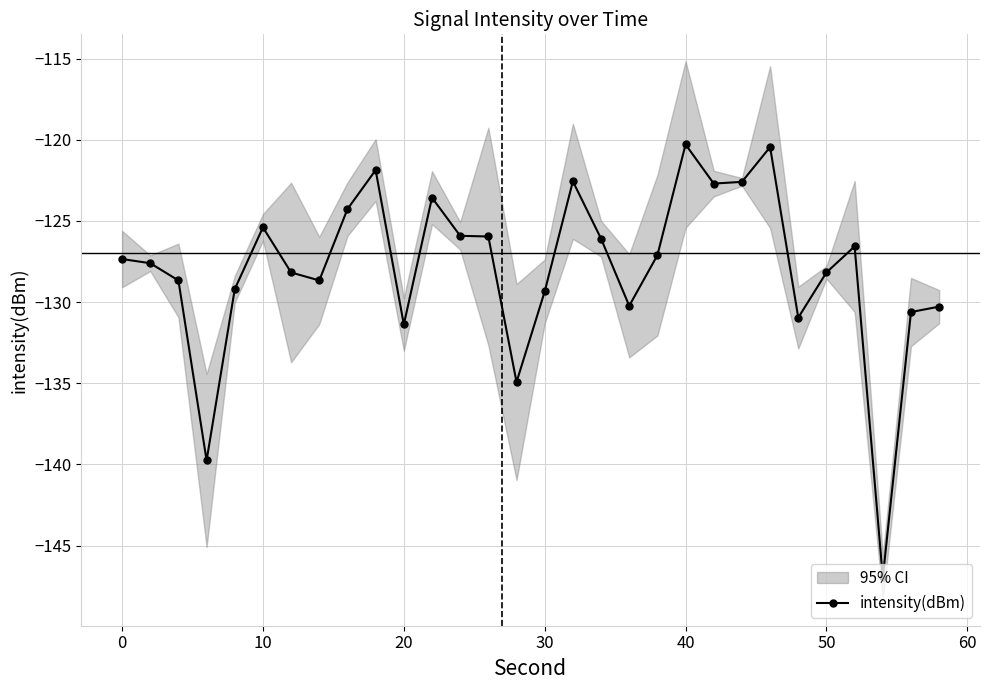

What is the highest value of the intensity(dBm) series?

-120.3